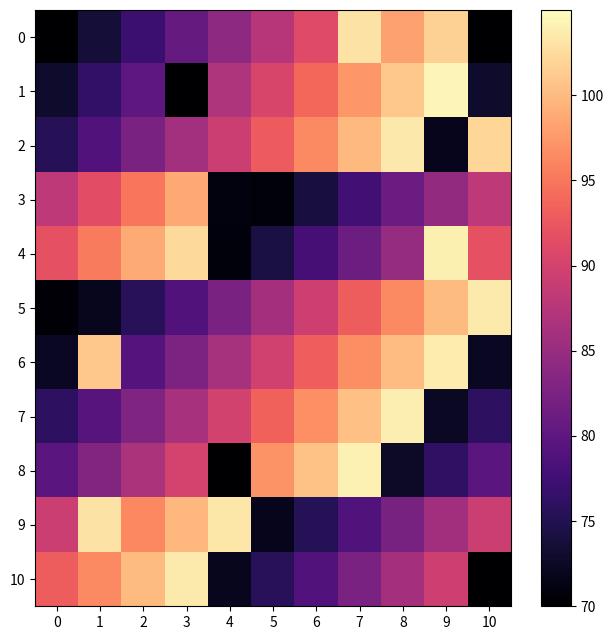

Which label corresponds to the largest value in the chart?

9